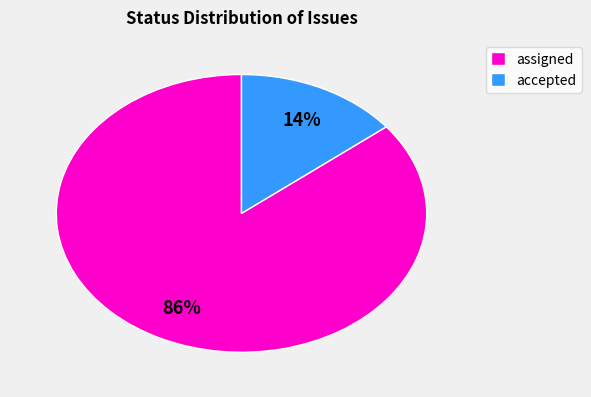

Count the number of slices in the pie.

2